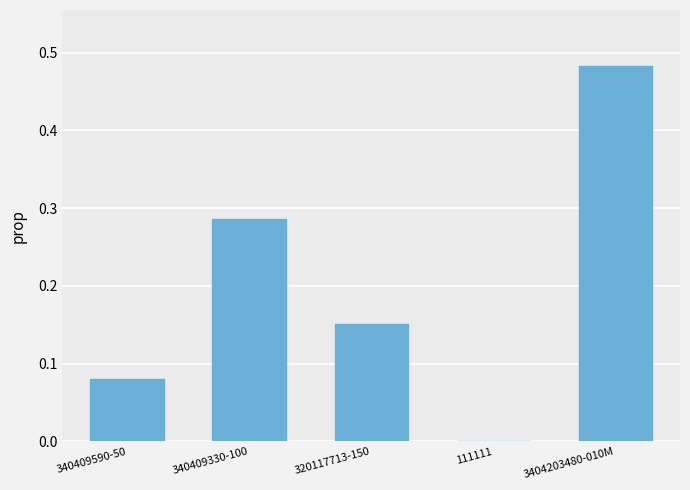

What is the change in value from 340409590-50 to 320117713-150?

+0.1